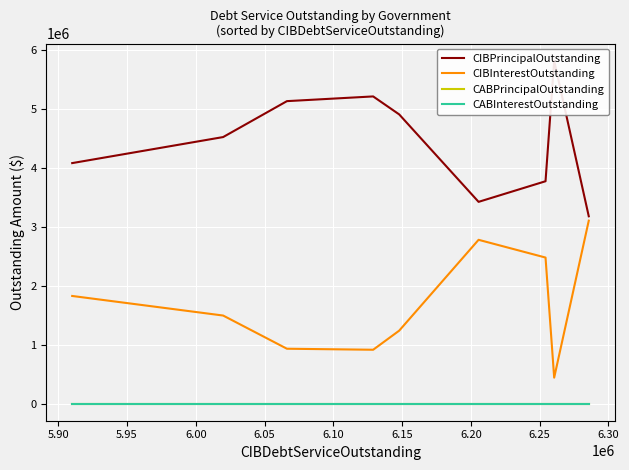

In CIBPrincipalOutstanding, how many points are lower than both neighbors (excluding endpoints)?

1